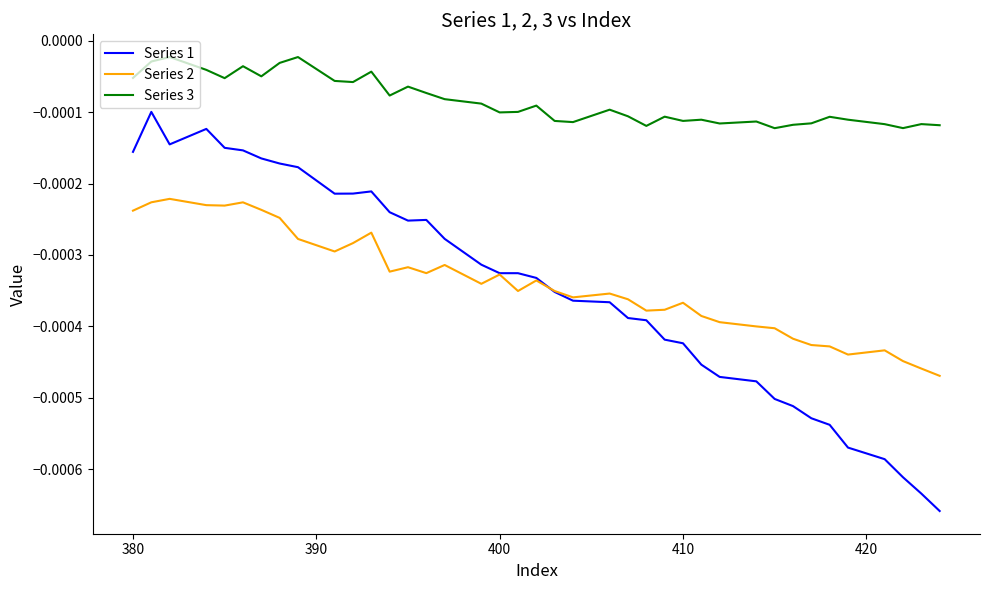

Which series has the widest spread of values?

Series 1